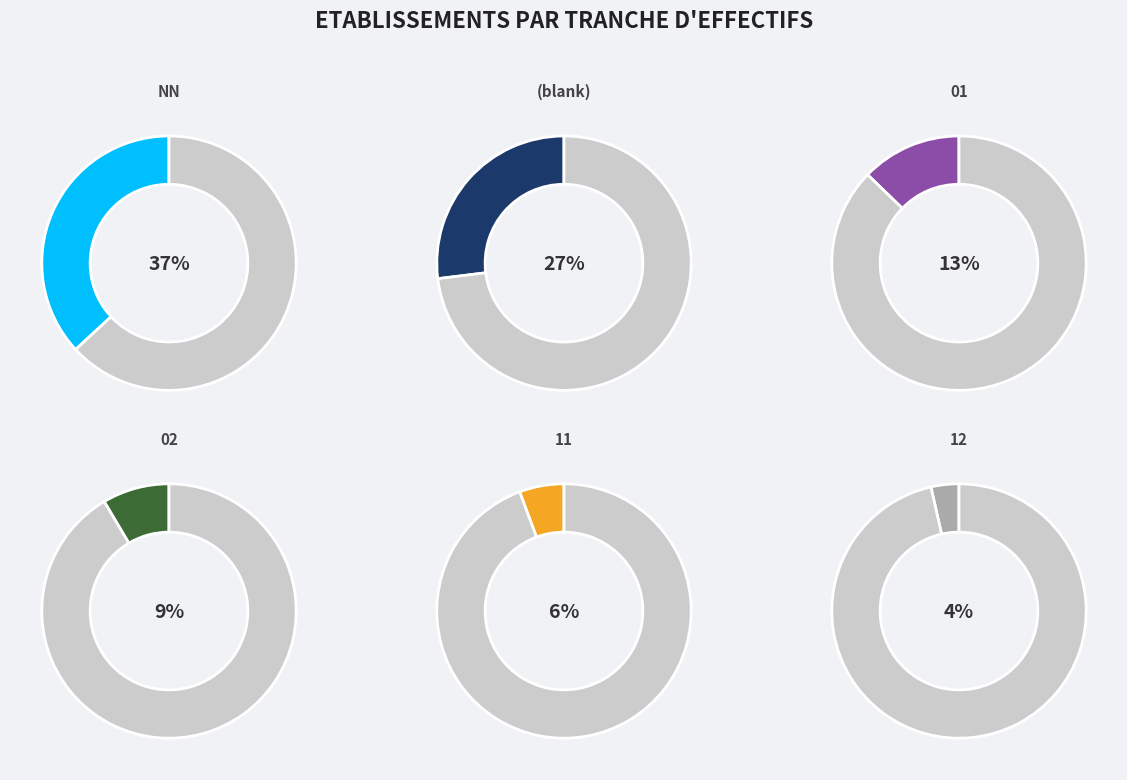

How much of the chart is everything except 21?

95.6%